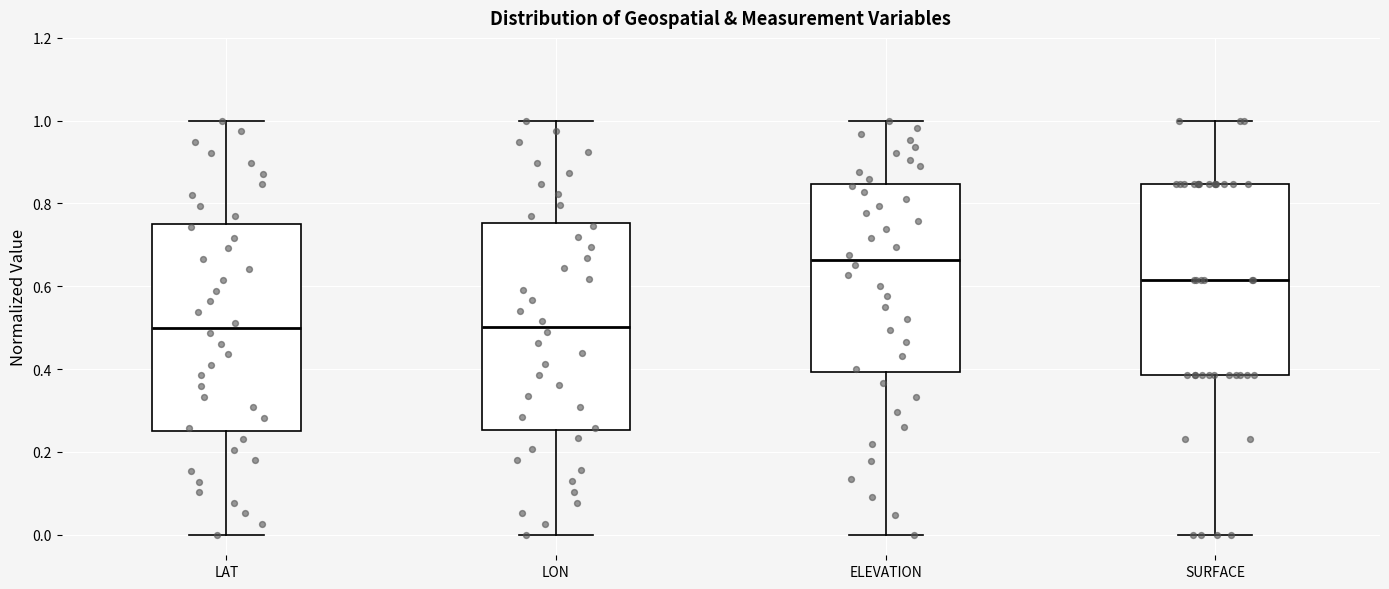

Reading left to right, transcribe this box plot: for each box, give where its median line is, the range the box spans, and where its two whiskers end, as read against the y-axis. The values are not printed on the chart, so give them approximately, as read against the axis.

LAT: median 0.50, box 0.26 to 0.74, whiskers 0.00 to 1.00
LON: median 0.50, box 0.26 to 0.76, whiskers 0.00 to 1.00
ELEVATION: median 0.66, box 0.40 to 0.84, whiskers 0.00 to 1.00
SURFACE: median 0.62, box 0.38 to 0.84, whiskers 0.00 to 1.00